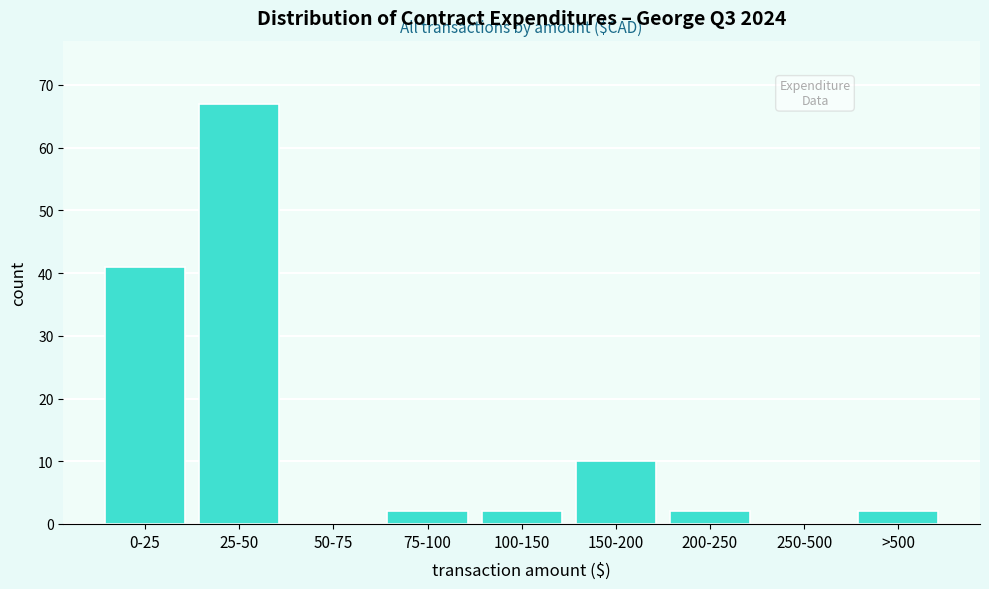

Reading left to right, list all the values displayed in this chart.

0-25=41	25-50=67	50-75=0	75-100=2	100-150=2	150-200=10	200-250=2	250-500=0	>500=2